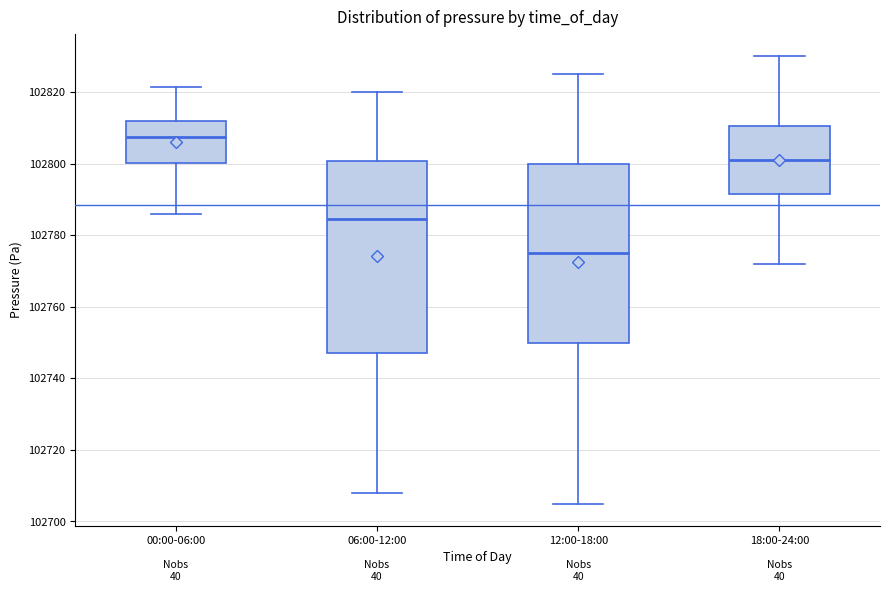

Reading left to right, transcribe this box plot: for each box, give where its median line is, the range the box spans, and where its two whiskers end, as read against the y-axis. The values are not printed on the chart, so give them approximately, as read against the axis.

00:00-06:00: median 102808, box 102800 to 102812, whiskers 102786 to 102822
06:00-12:00: median 102784, box 102748 to 102800, whiskers 102708 to 102820
12:00-18:00: median 102776, box 102750 to 102800, whiskers 102706 to 102826
18:00-24:00: median 102802, box 102792 to 102810, whiskers 102772 to 102830